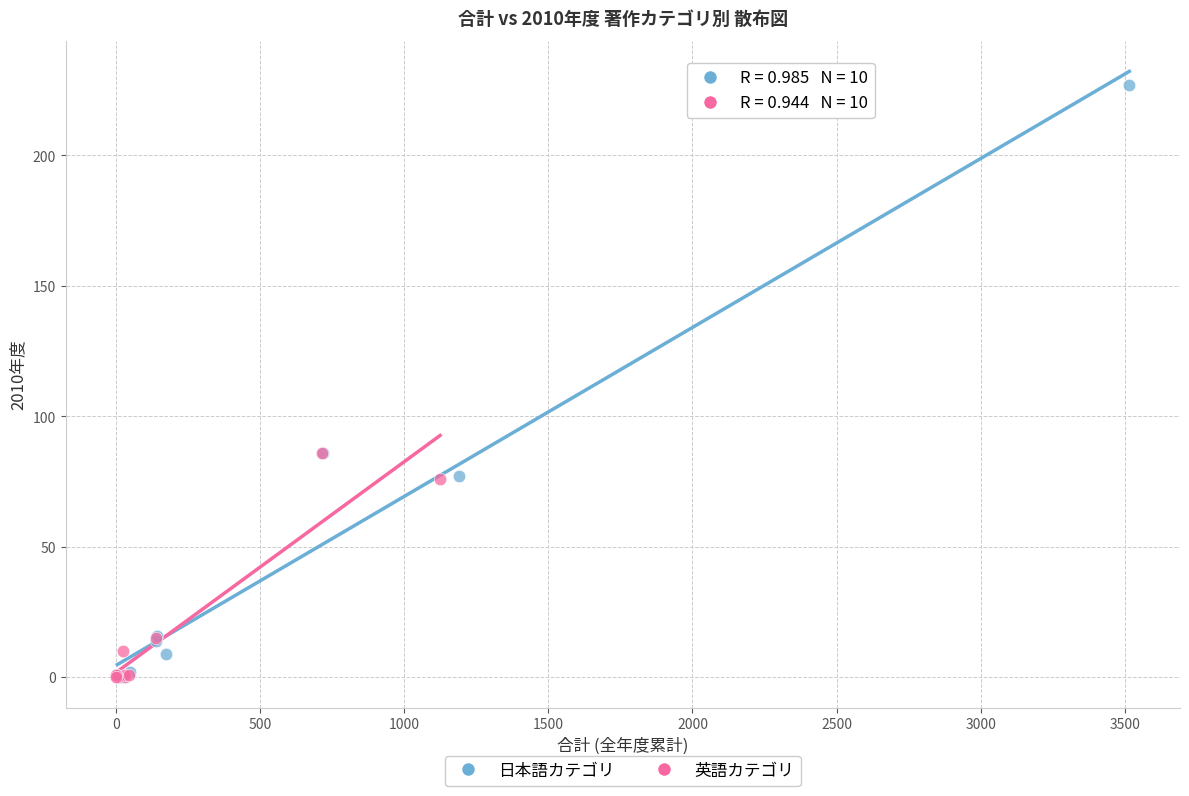

Which series contains the highest Y value?

日本語カテゴリ